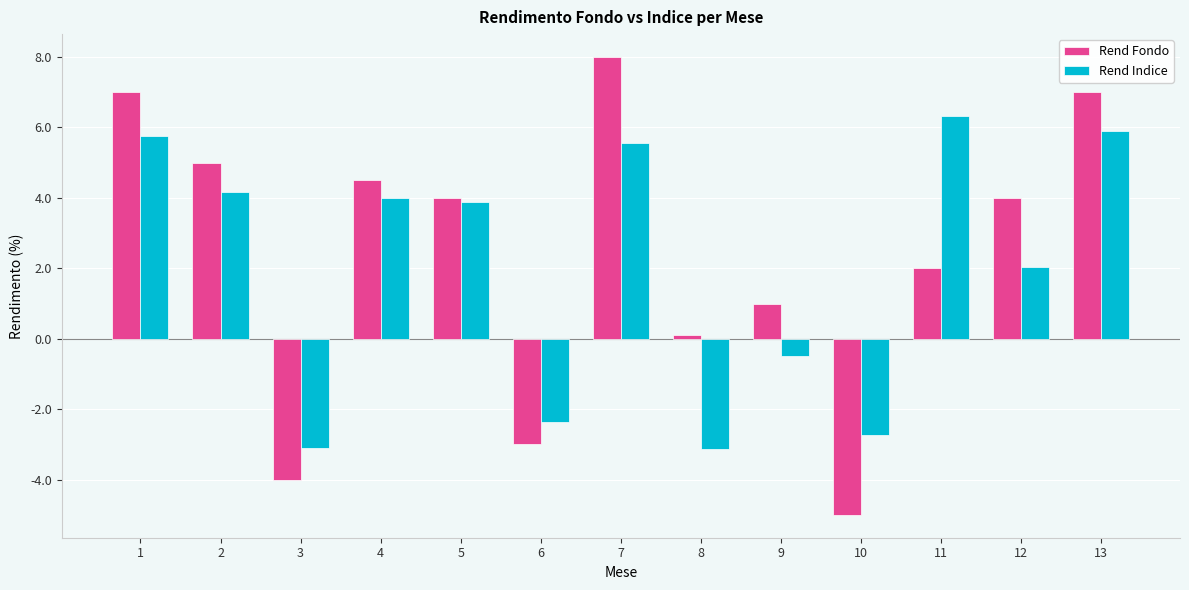

Does the chart contain stacked bars?

No